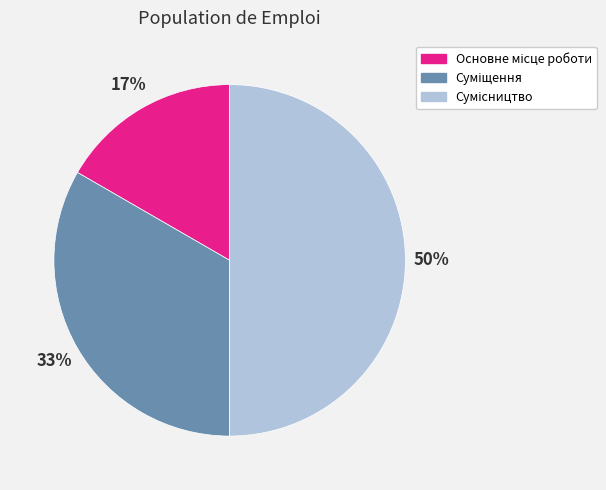

To the nearest percent, what is the average slice percentage?

33%